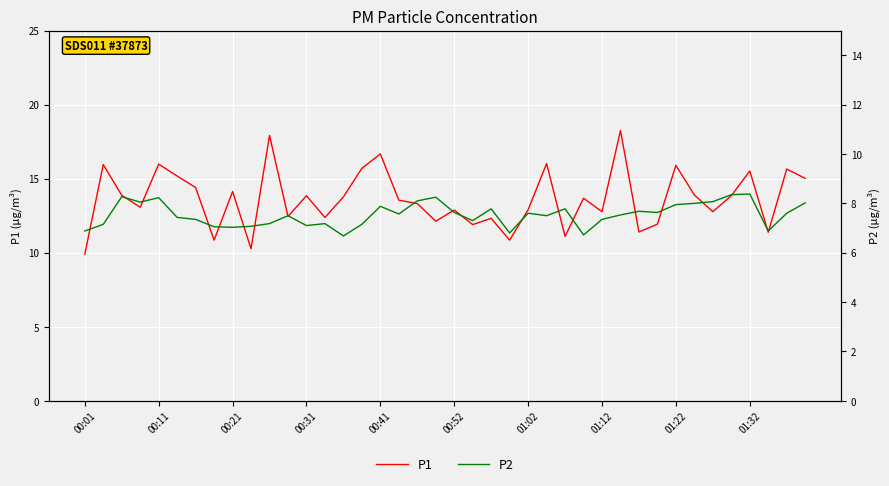

Rank the series at 11 from highest to lowest value.

P1, P2